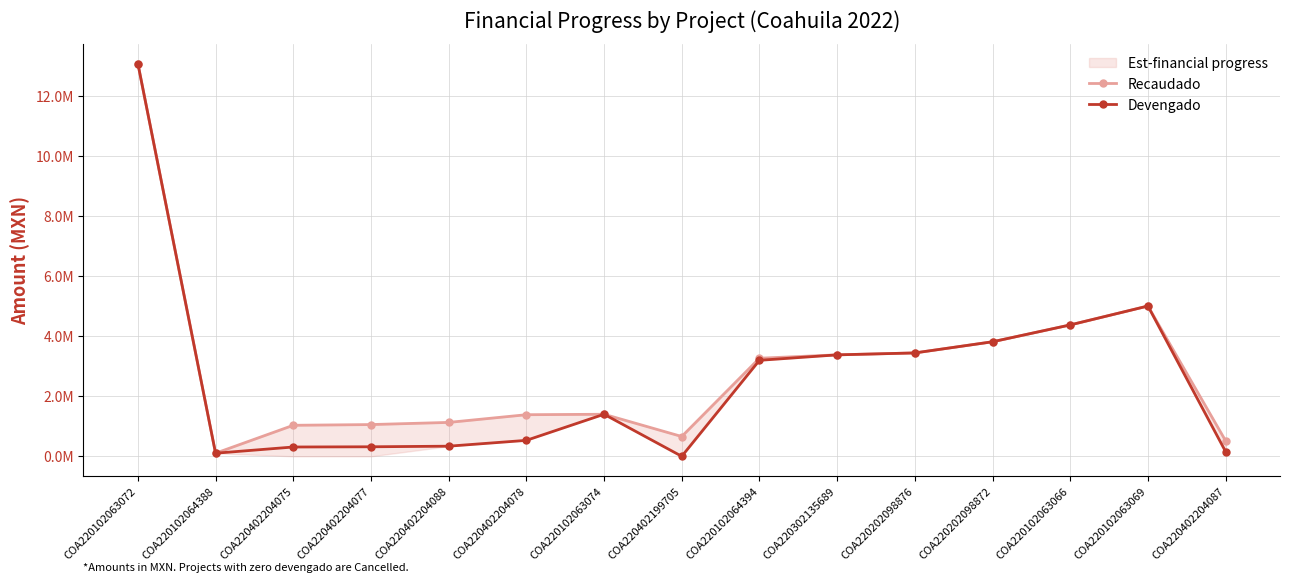

Reading left to right, transcribe all the data shown in this chart.

Recaudado: COA220102063072=13066683.3	COA220102064388=103054.4	COA220402204075=1031833.2	COA220402204077=1055897.5	COA220402204088=1127636.0	COA220402204078=1383832.7	COA220102063074=1398917.9	COA220402199705=658755.0	COA220102064394=3262646.8	COA220302135689=3375143.4	COA220202098876=3439212.7	COA220202098872=3810447.6	COA220102063066=4371078.3	COA220102063069=4999994.5	COA220402204087=515723.2
Devengado: COA220102063072=13066683.3	COA220102064388=103054.4	COA220402204075=309549.9	COA220402204077=316769.2	COA220402204088=336846.4	COA220402204078=530541.2	COA220102063074=1398917.9	COA220402199705=0.0	COA220102064394=3193457.8	COA220302135689=3375143.4	COA220202098876=3439212.7	COA220202098872=3810447.6	COA220102063066=4371078.3	COA220102063069=4999994.5	COA220402204087=154717.0